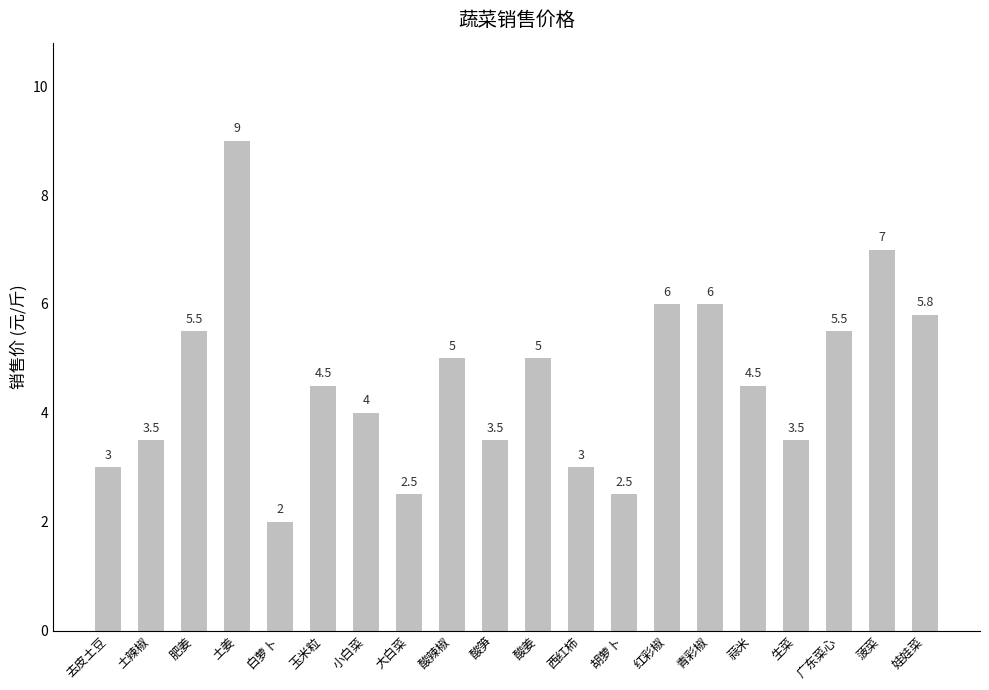

Which has a higher value, 菠菜 or 酸姜?

菠菜